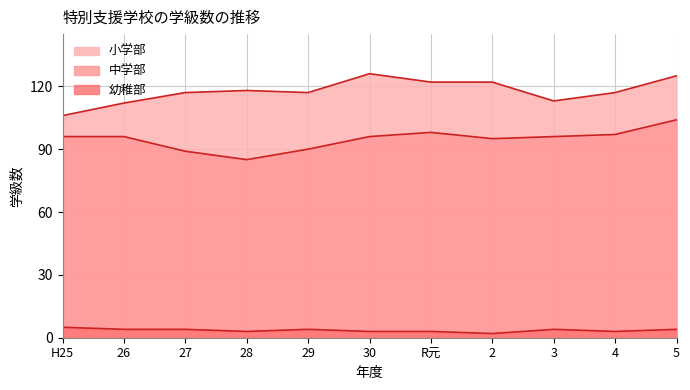

The value of 幼稚部 at 2 is 2. True or false?

True